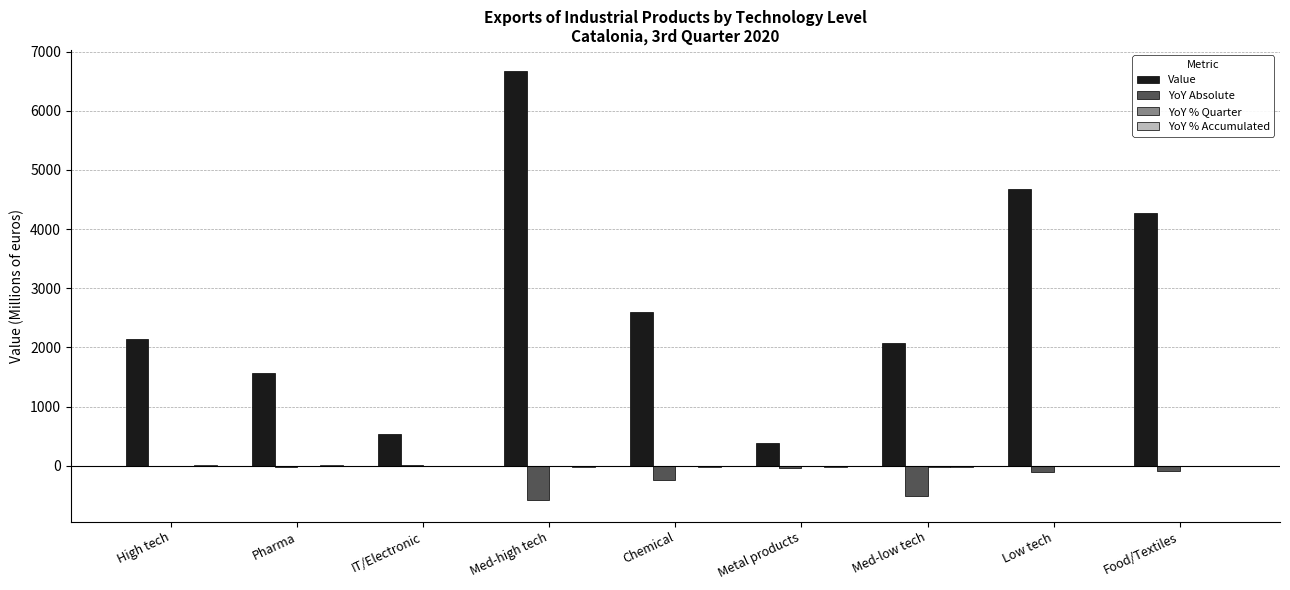

At which category is the sum across all series the highest?

Med-high tech